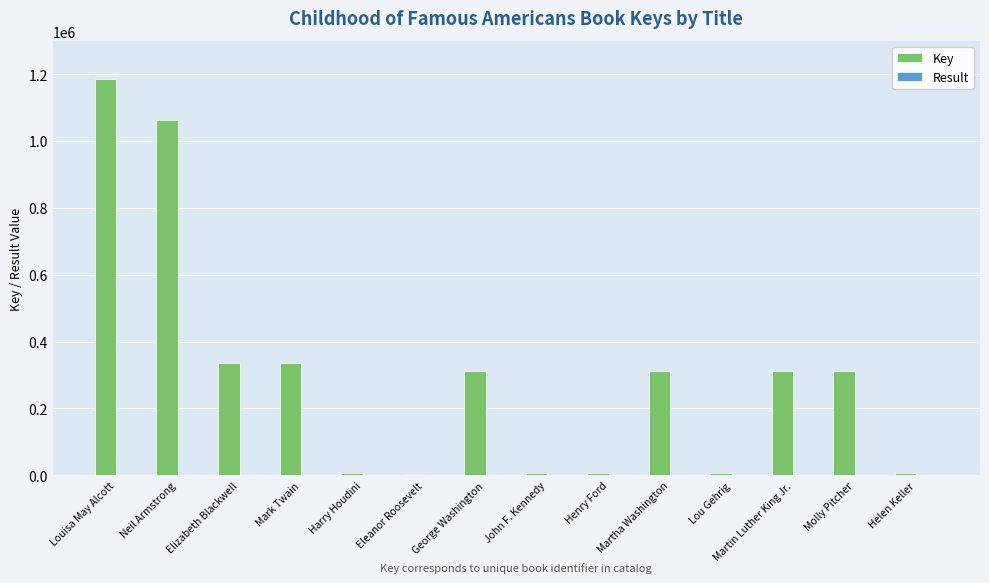

What is the highest value of the Key series?

1186153